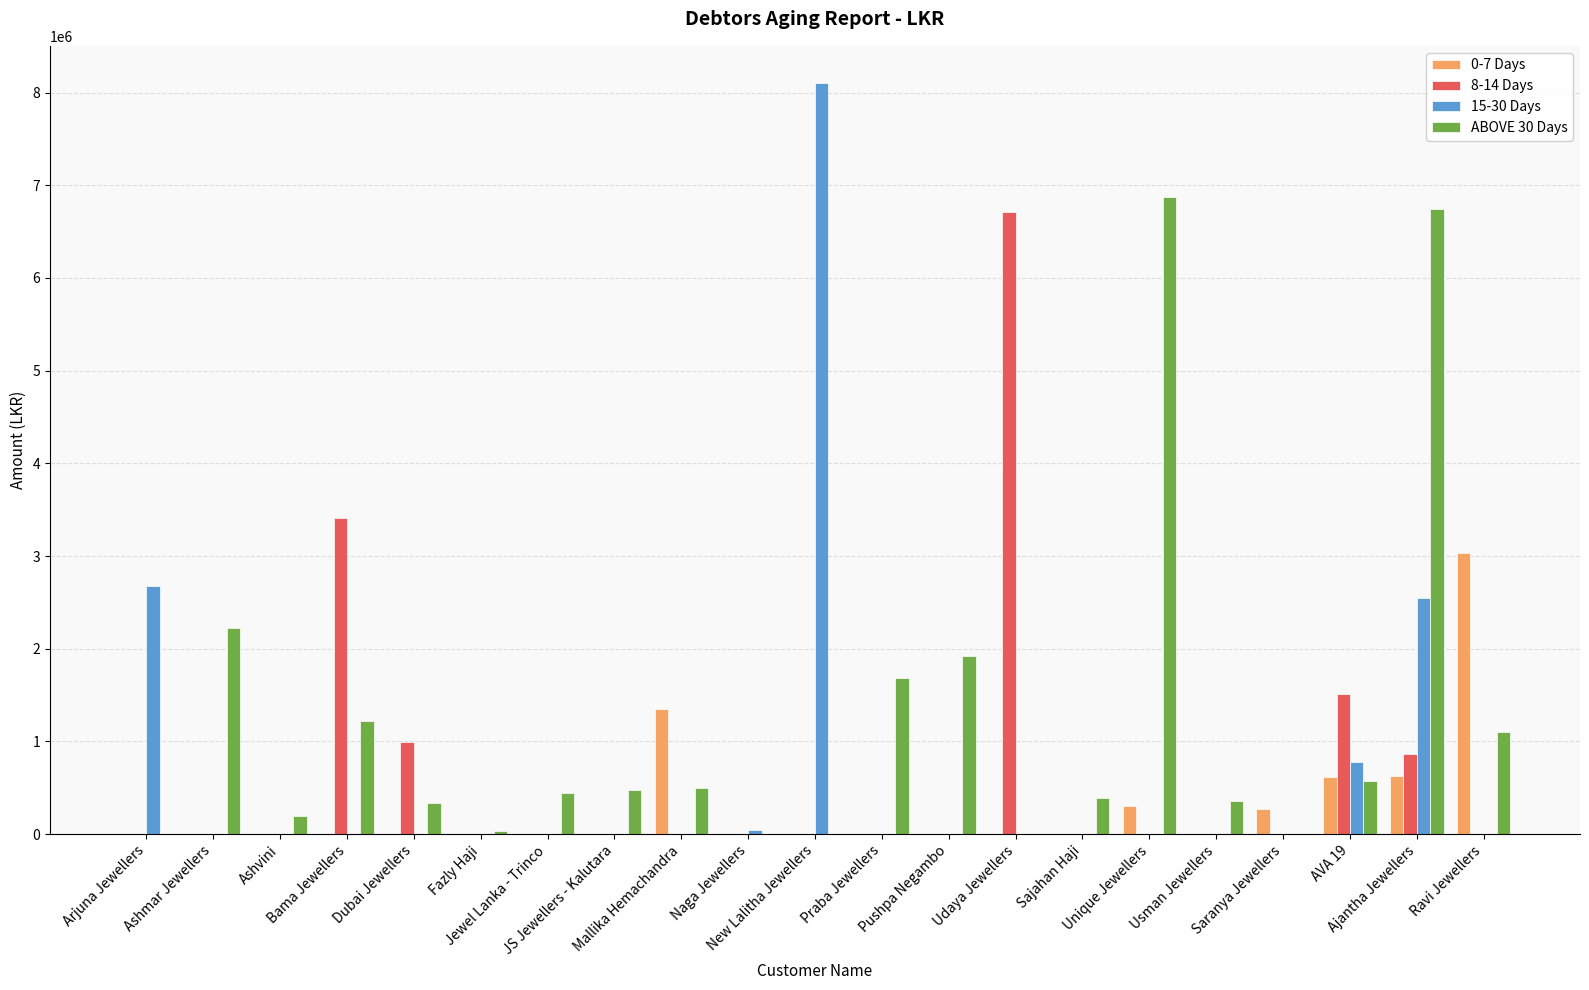

True or false: ABOVE 30 Days has a value of 1681312 at Praba Jewellers.

True